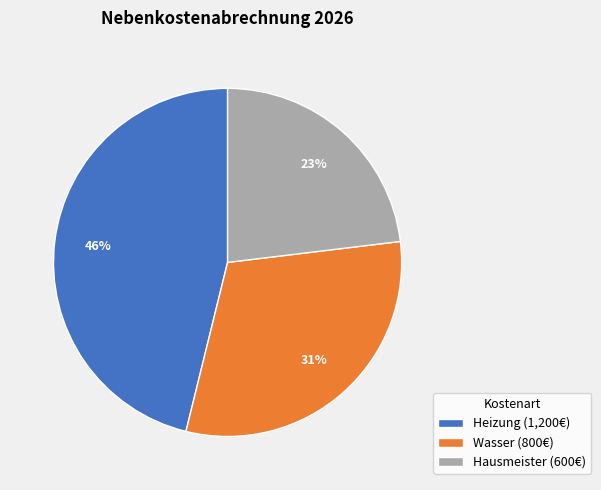

Does any single category account for the majority?

No